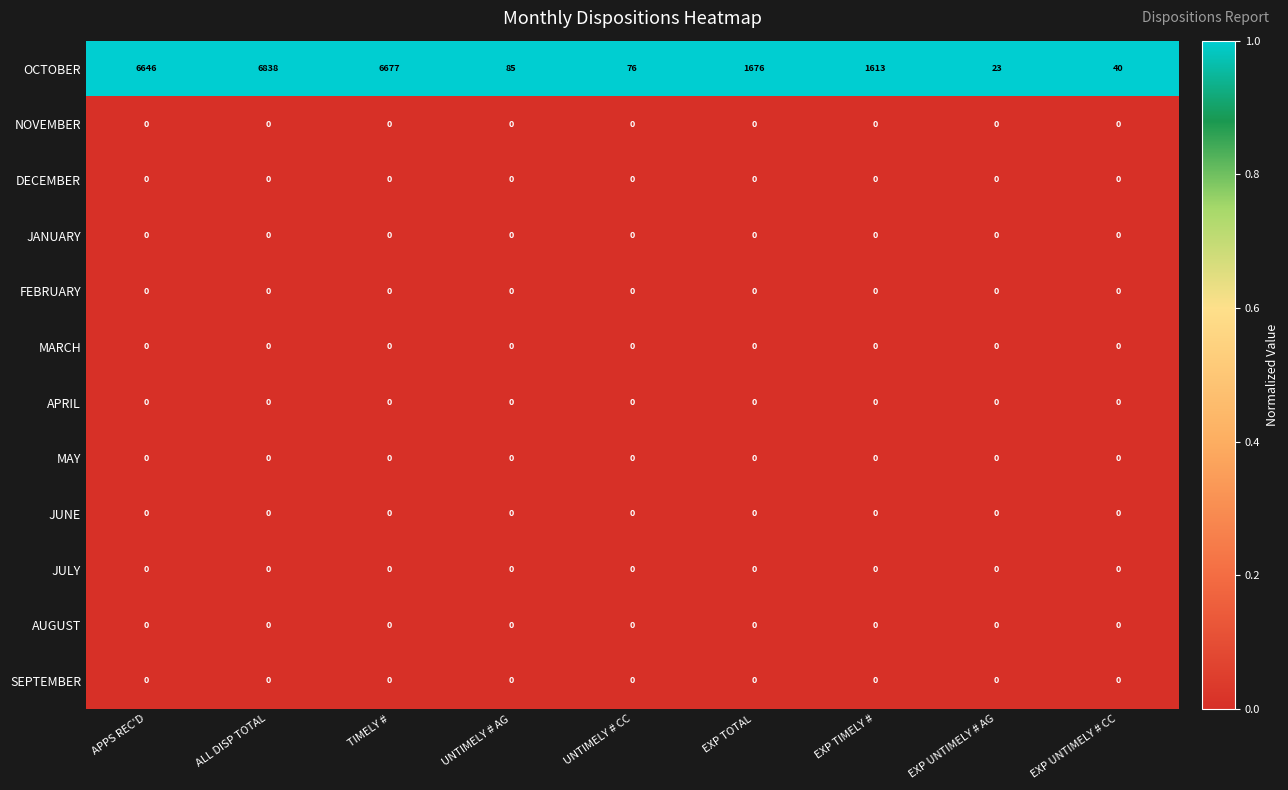

What is the total value across all series at EXP UNTIMELY # CC?

40